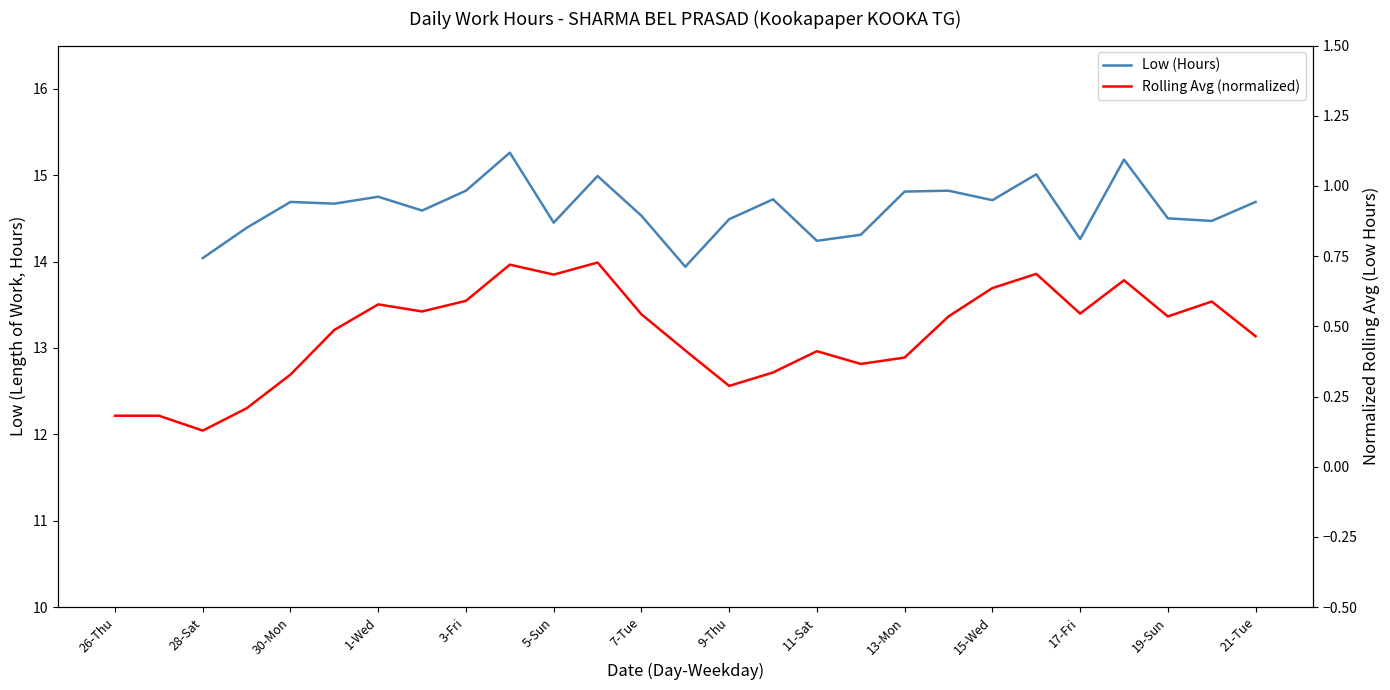

What is the maximum value for Low (Hours)?

15.3